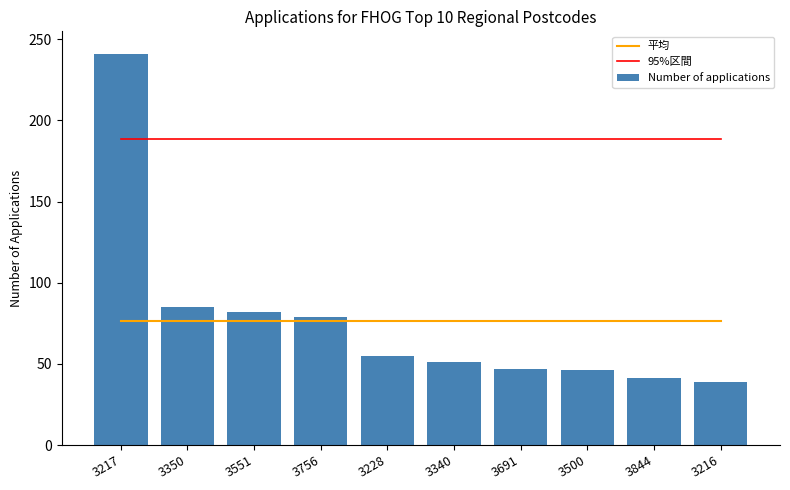

Which series has the largest range (max minus min)?

Number of applications